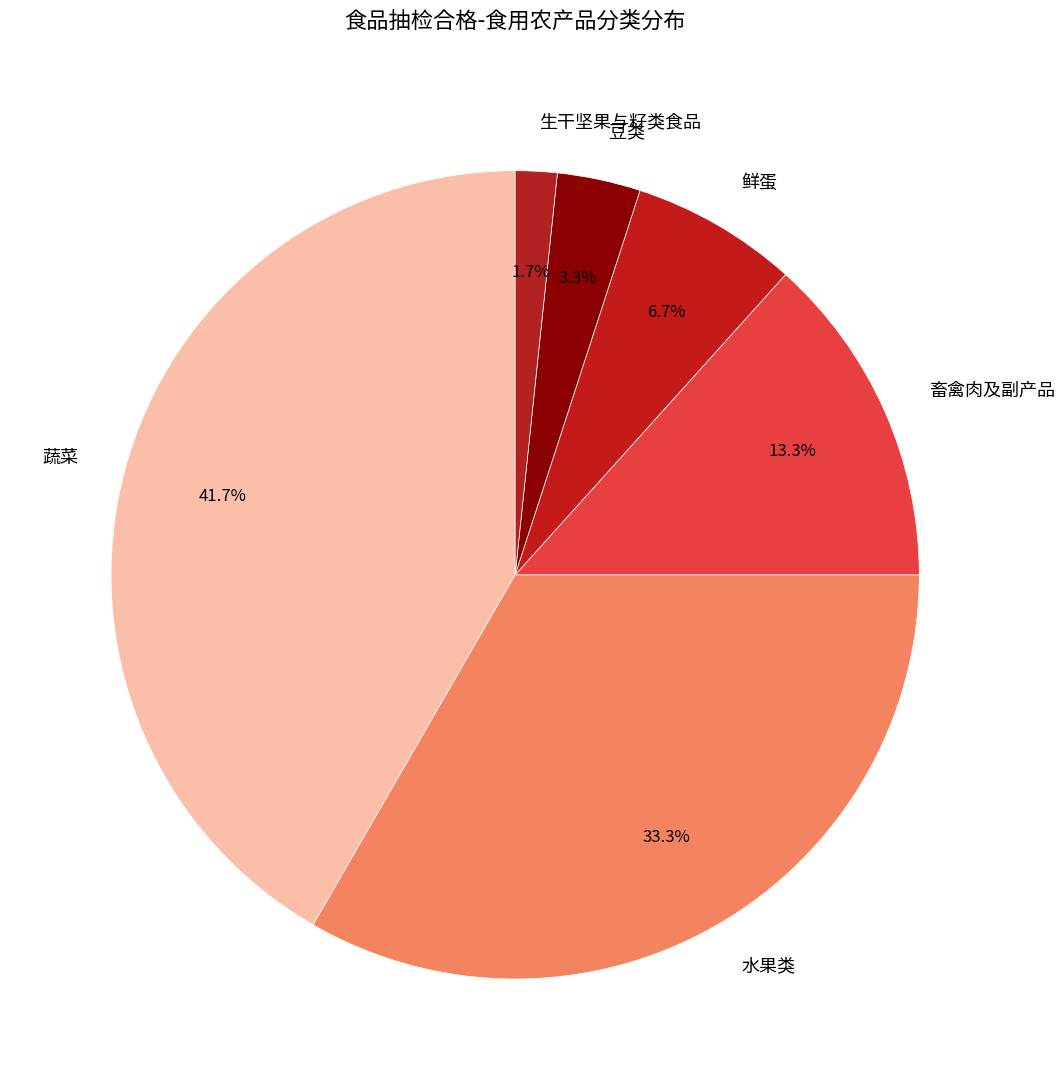

Is there a majority slice in this chart?

No